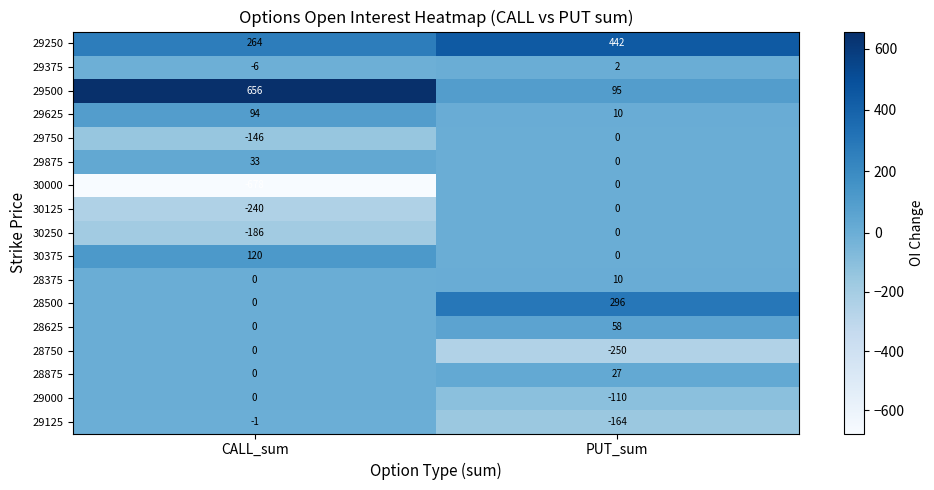

List the labels in order of 29125 value, smallest first.

PUT_sum, CALL_sum